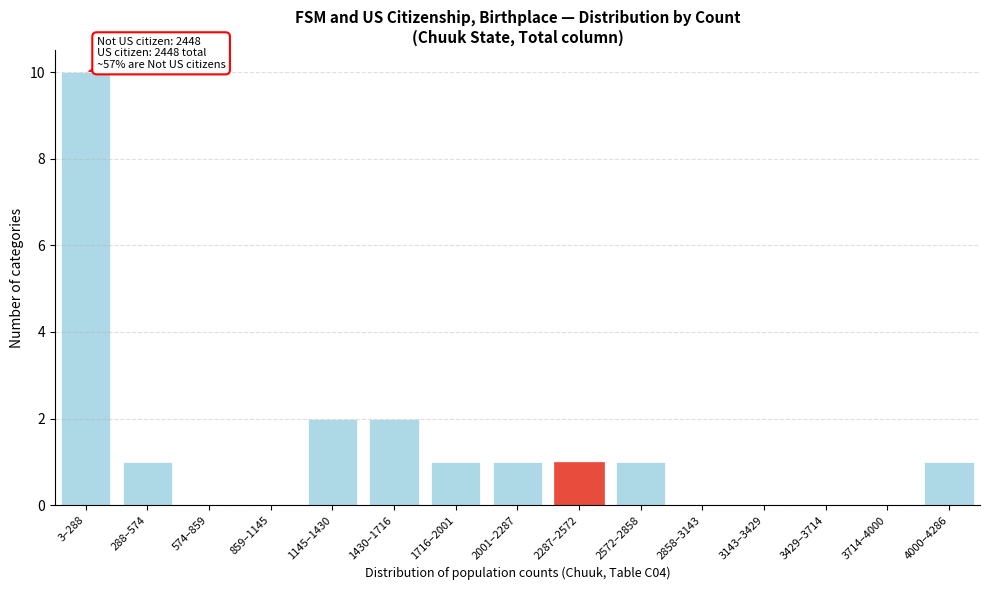

Reading left to right, extract all data points from this chart.

3–288=10	288–574=1	574–859=0	859–1145=0	1145–1430=2	1430–1716=2	1716–2001=1	2001–2287=1	2287–2572=1	2572–2858=1	2858–3143=0	3143–3429=0	3429–3714=0	3714–4000=0	4000–4286=1